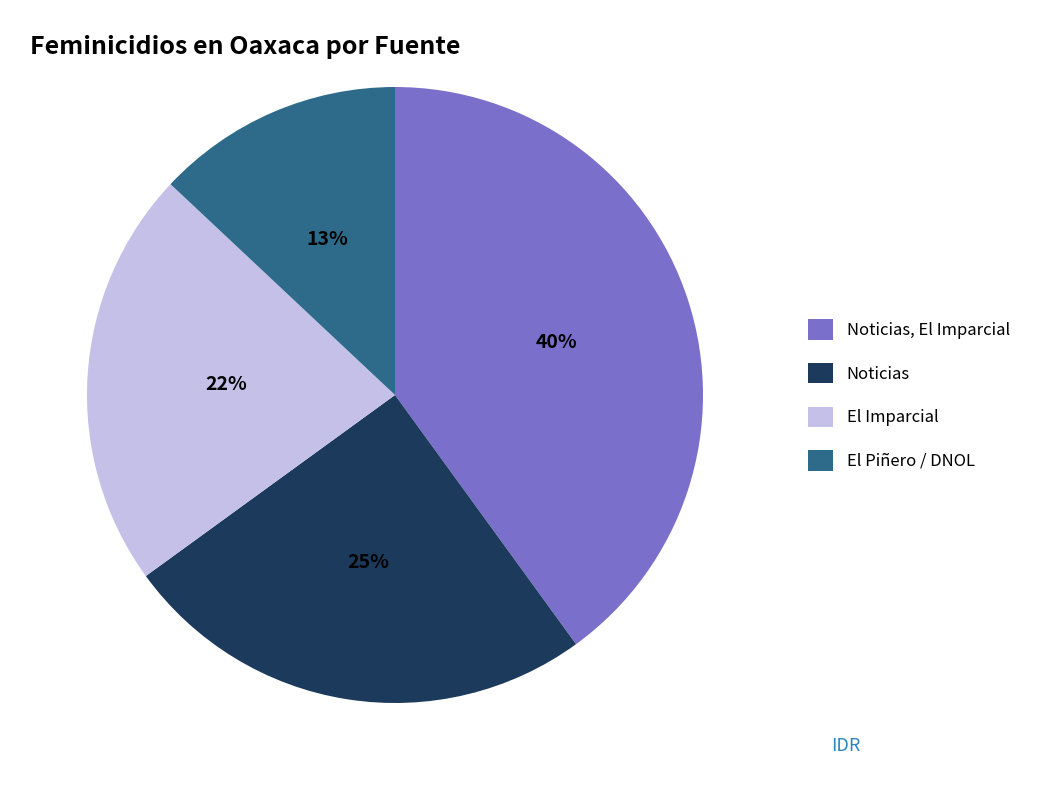

What is the largest slice in the pie chart?

Noticias, El Imparcial